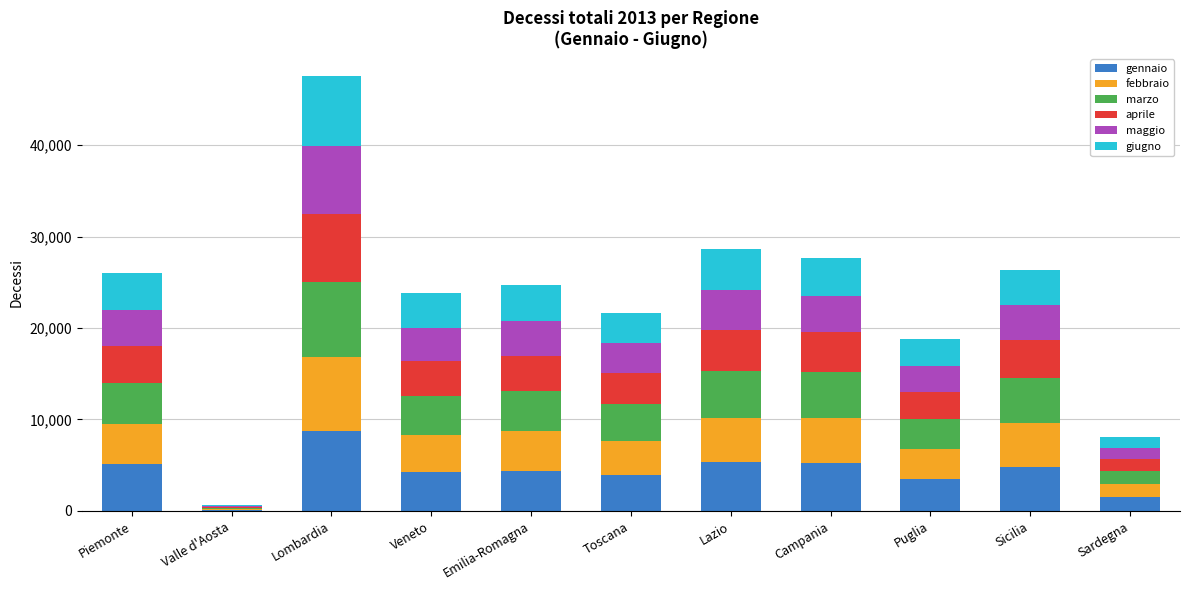

The value of gennaio at Veneto is 4288. True or false?

True